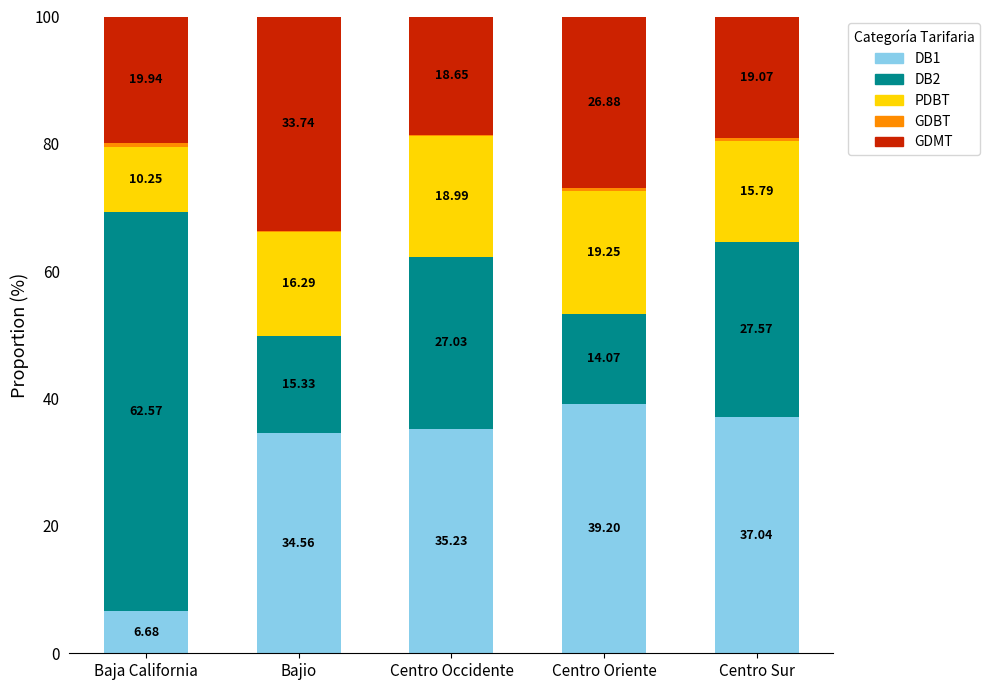

What is the total value across all series at Bajio?

100.0